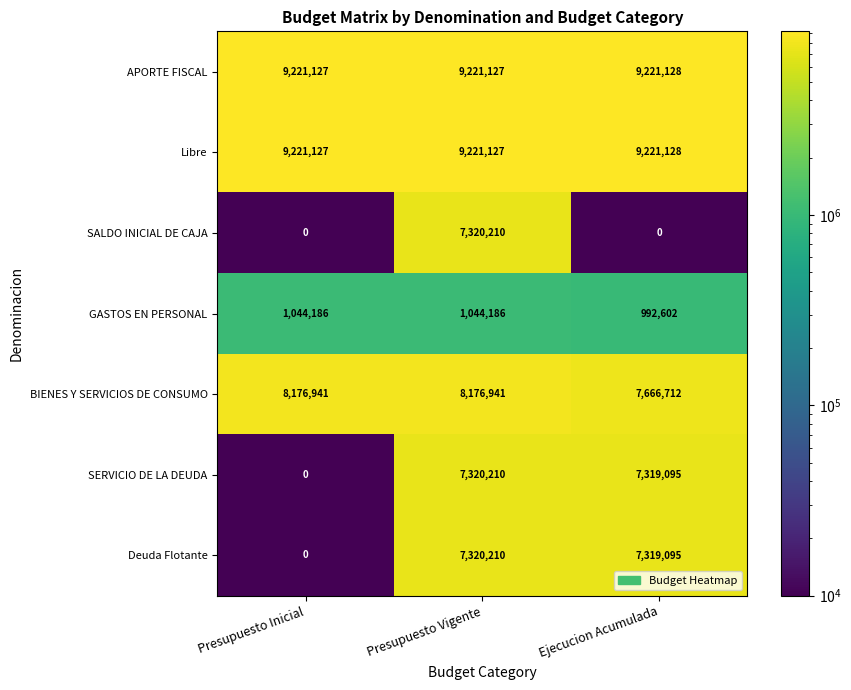

What is the average value of the SERVICIO DE LA DEUDA series?

4879768